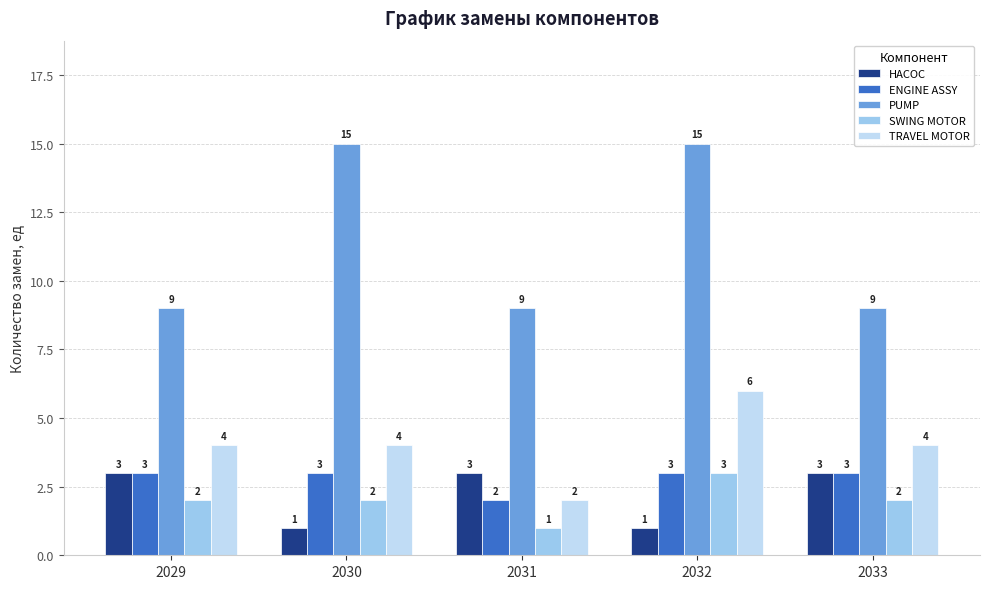

What is the average value of the SWING MOTOR series?

2